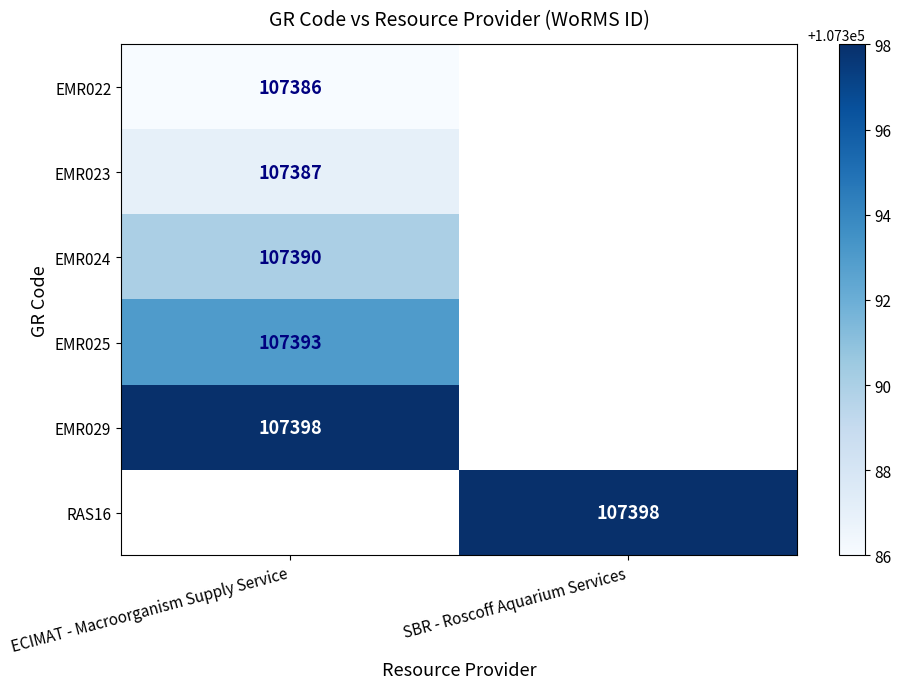

The EMR024 series shows 107390 at ECIMAT - Macroorganism Supply Service. True or false?

True